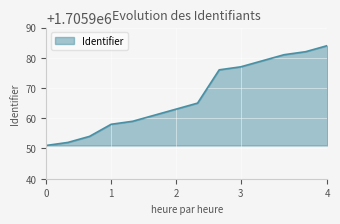

What is the minimum value shown in the chart?

1705951